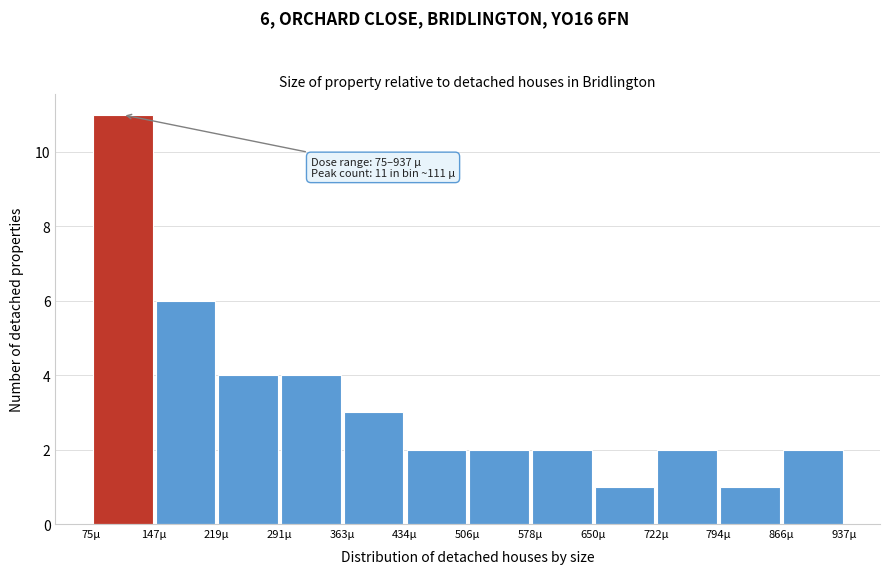

Over which range of the x-axis is the bar tallest?

80 to 150